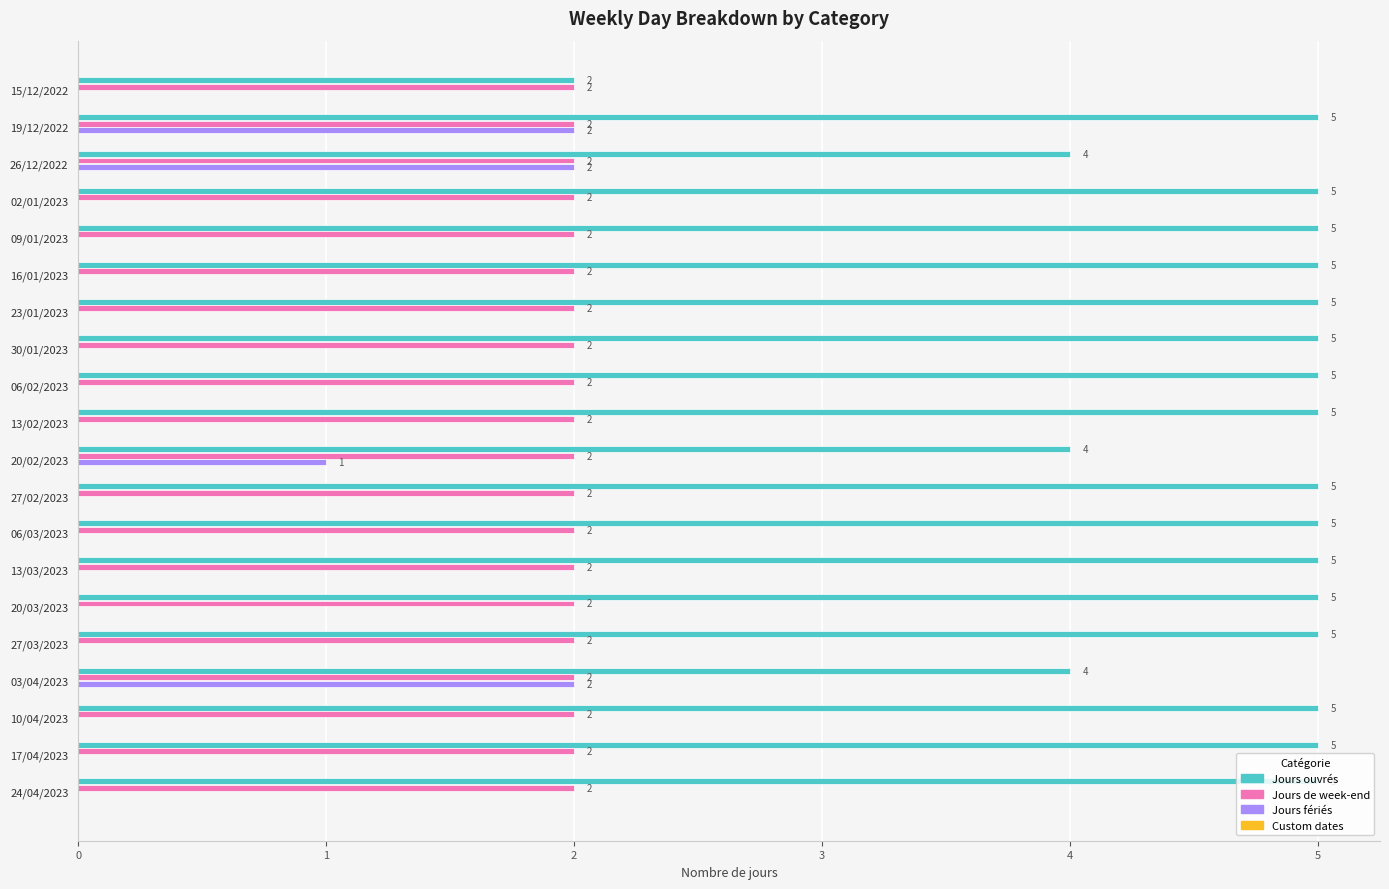

What is the total value across all series at 09/01/2023?

7